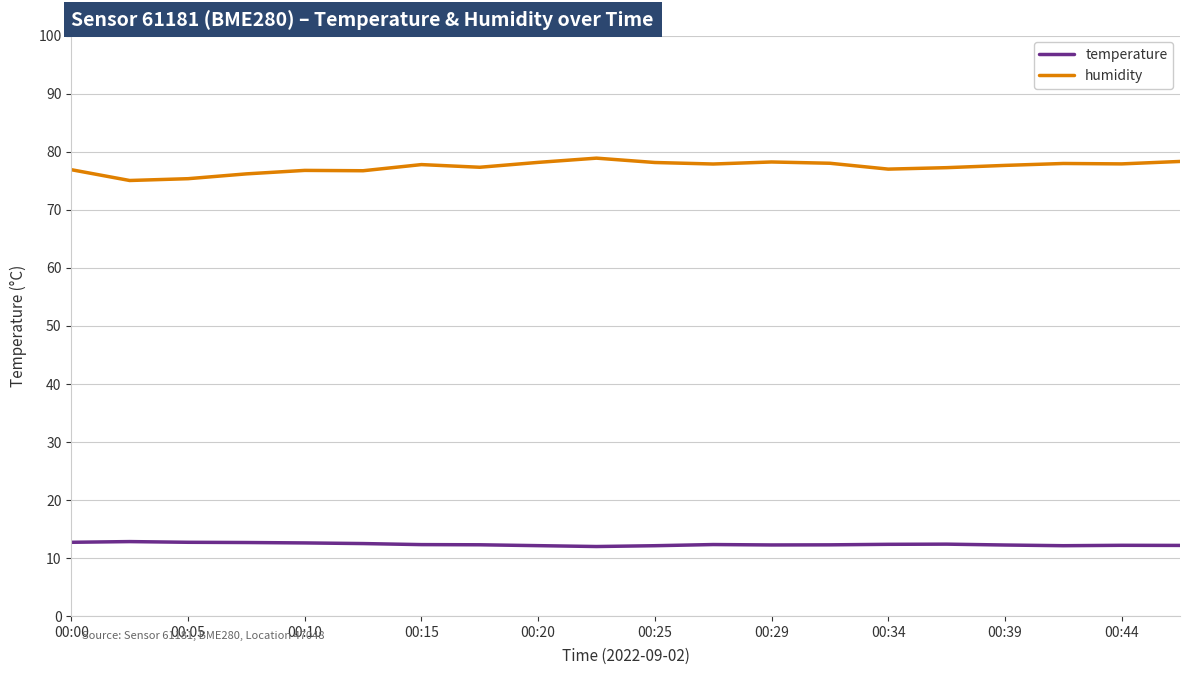

What is the greatest value displayed?

78.9